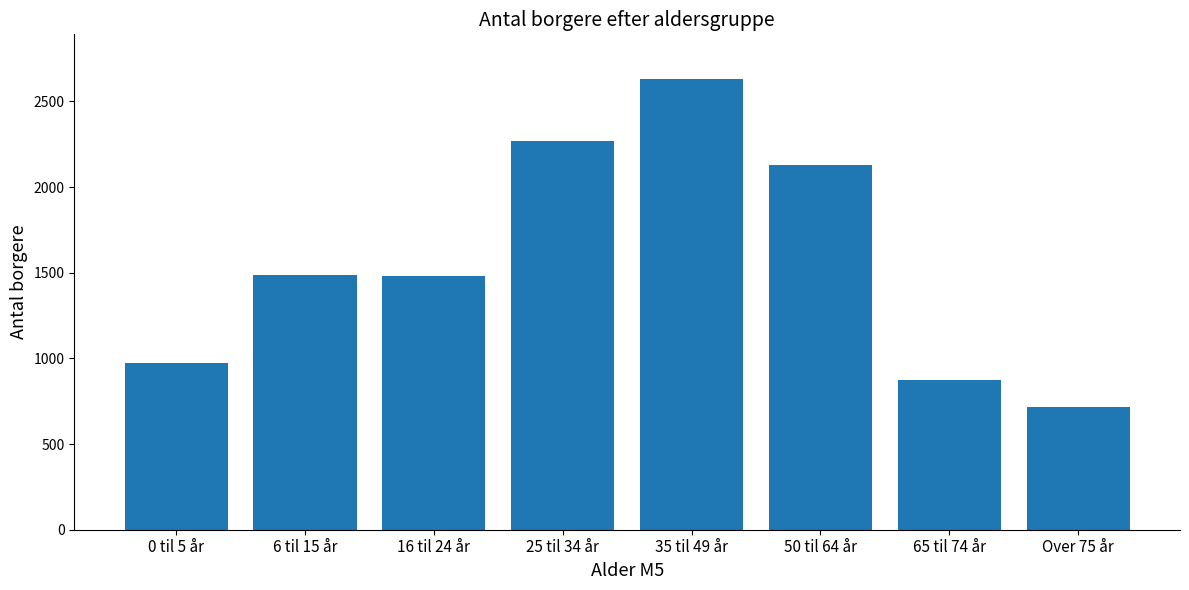

What is the label of the 3rd bar from the right?

50 til 64 år